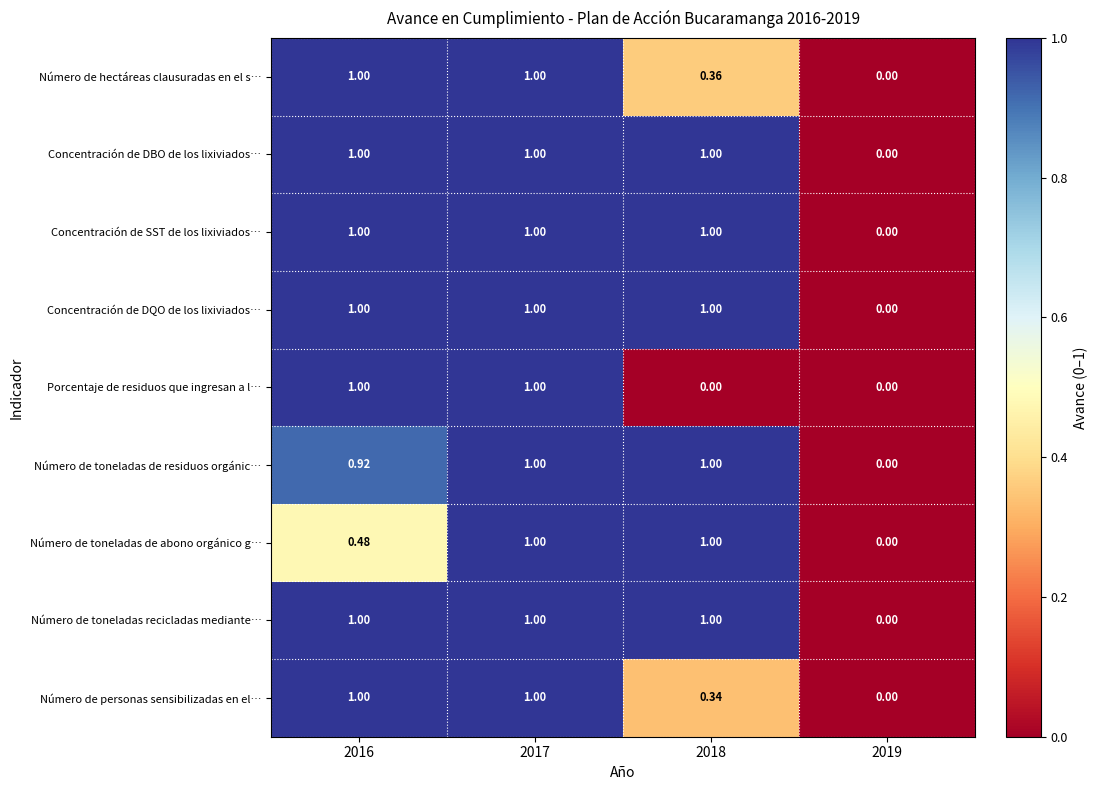

Is the value of Número de toneladas de abono orgánico g… at 2016 greater than the value of Concentración de DQO de los lixiviados… at 2017?

No